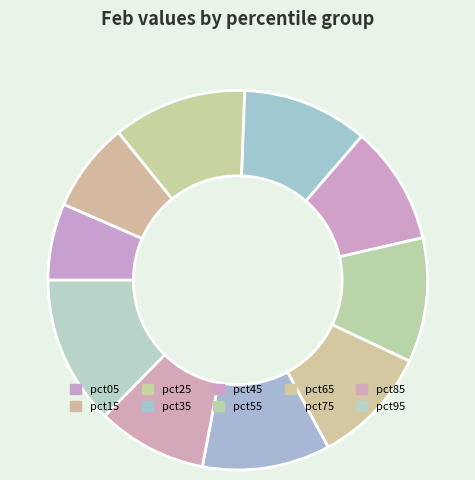

The pct55 slice represents 18% of the pie. True or false?

False